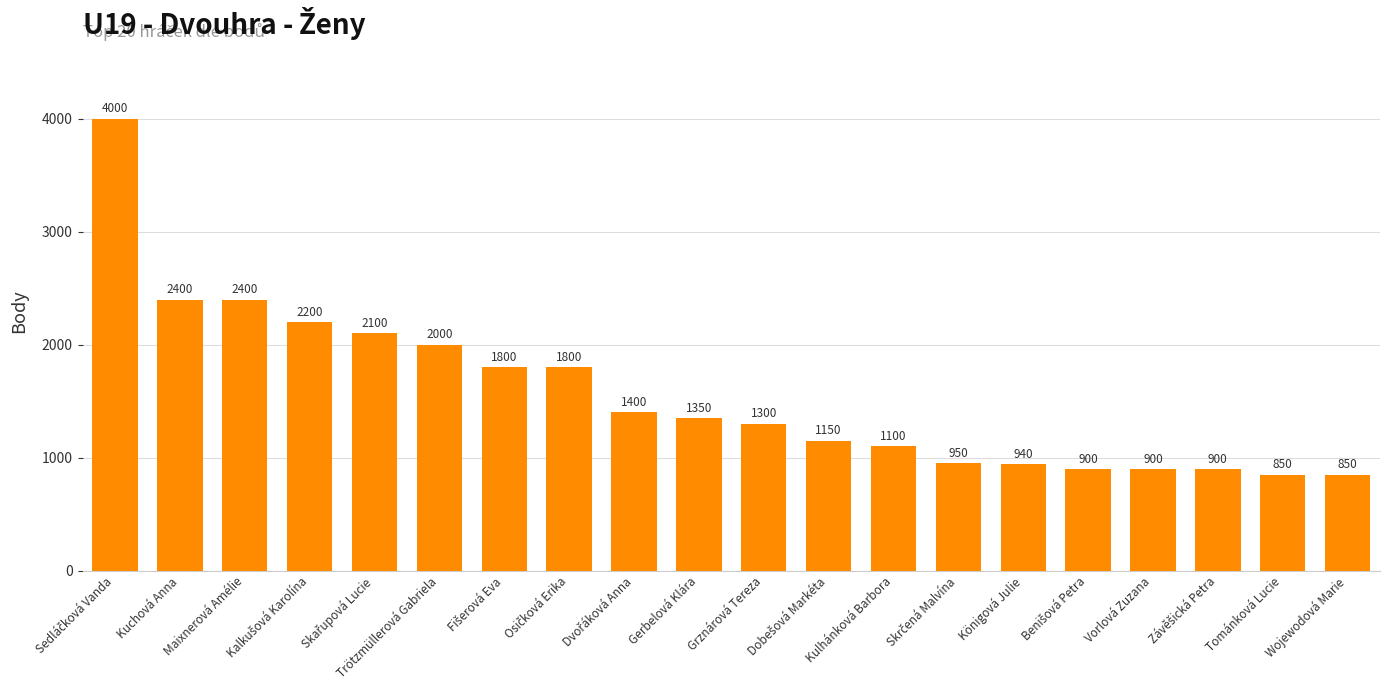

How many bars are there in total?

20